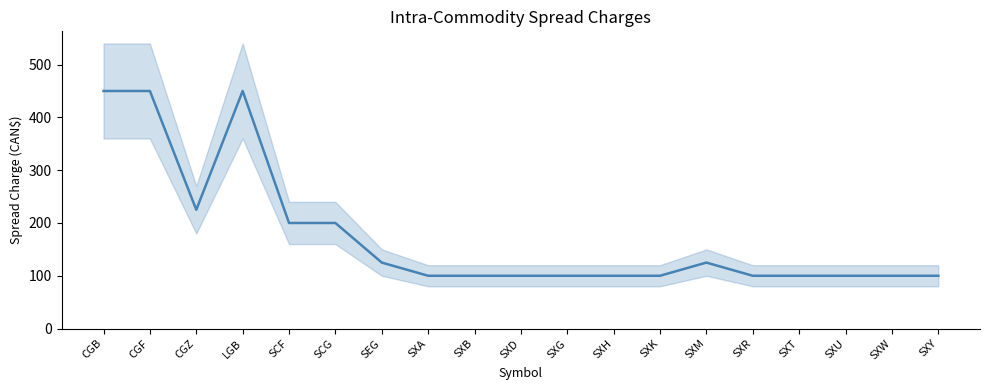

What position from the right is CGF?

18